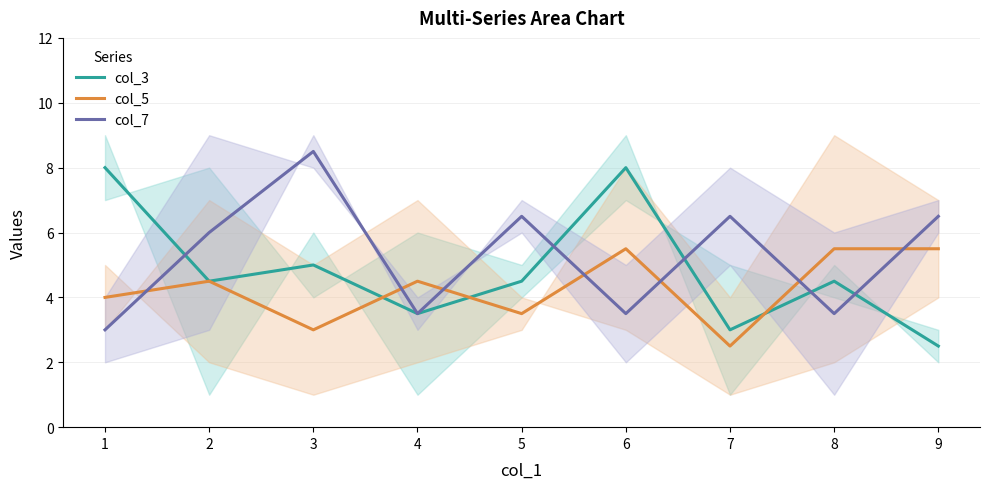

At how many categories does at least one series exceed 7?

3